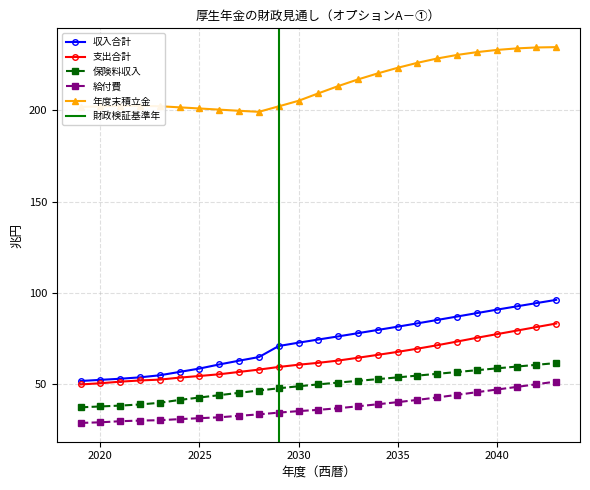

Reading left to right, list all the values displayed in this chart.

収入合計: 51.7	52.3	52.9	53.7	54.8	56.6	58.5	60.7	62.8	64.8	70.8	72.7	74.4	76.1	77.9	79.6	81.4	83.2	85.1	87.0	88.9	90.7	92.5	94.3	96.1
支出合計: 49.8	50.4	51.3	52.0	52.4	53.5	54.4	55.4	56.6	57.9	59.4	60.6	61.6	62.9	64.4	66.0	67.6	69.4	71.3	73.3	75.3	77.3	79.2	81.2	83.2
保険料収入: 37.2	37.7	38.2	38.8	39.7	41.3	42.6	43.9	45.2	46.5	47.7	48.8	49.8	50.8	51.7	52.7	53.6	54.6	55.6	56.6	57.6	58.6	59.6	60.5	61.5
給付費: 28.7	29.0	29.6	30.0	30.2	30.8	31.3	31.8	32.6	33.4	34.3	35.2	35.9	36.7	37.8	38.9	40.1	41.3	42.6	44.1	45.5	47.0	48.4	49.9	51.4
年度末積立金: 201.9	202.1	202.4	202.4	202.2	201.6	201.0	200.4	199.7	199.2	202.2	205.2	209.3	213.3	216.9	220.2	223.3	226.0	228.4	230.3	231.9	233.1	233.9	234.4	234.6